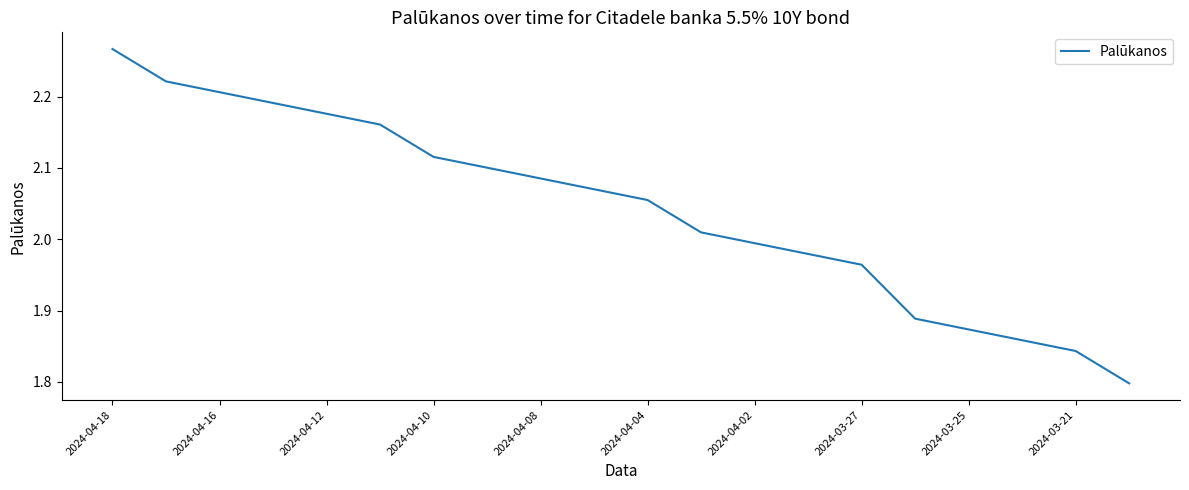

What is the difference between the maximum and minimum values?

0.5